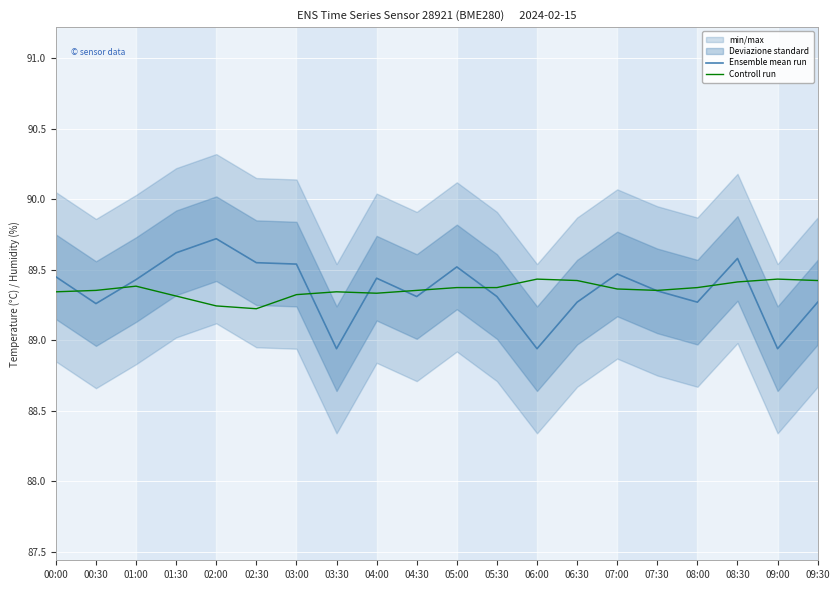

True or false: Ensemble mean run and Controll run intersect in this chart.

True